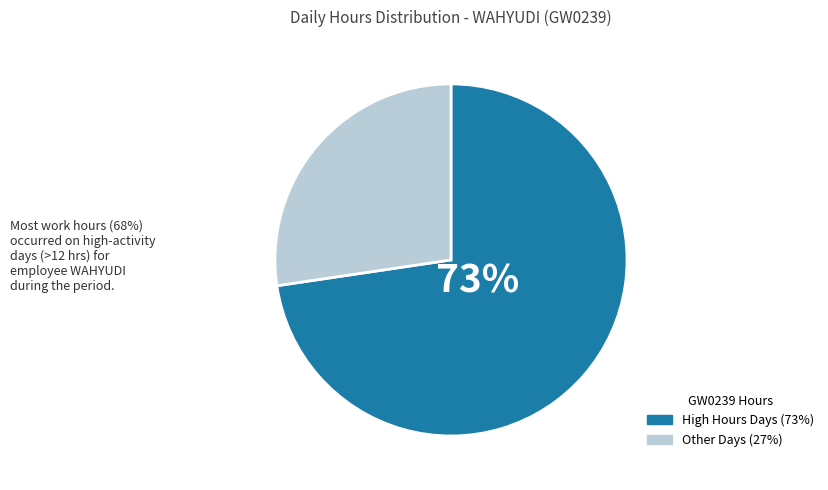

Count the number of slices in the pie.

2